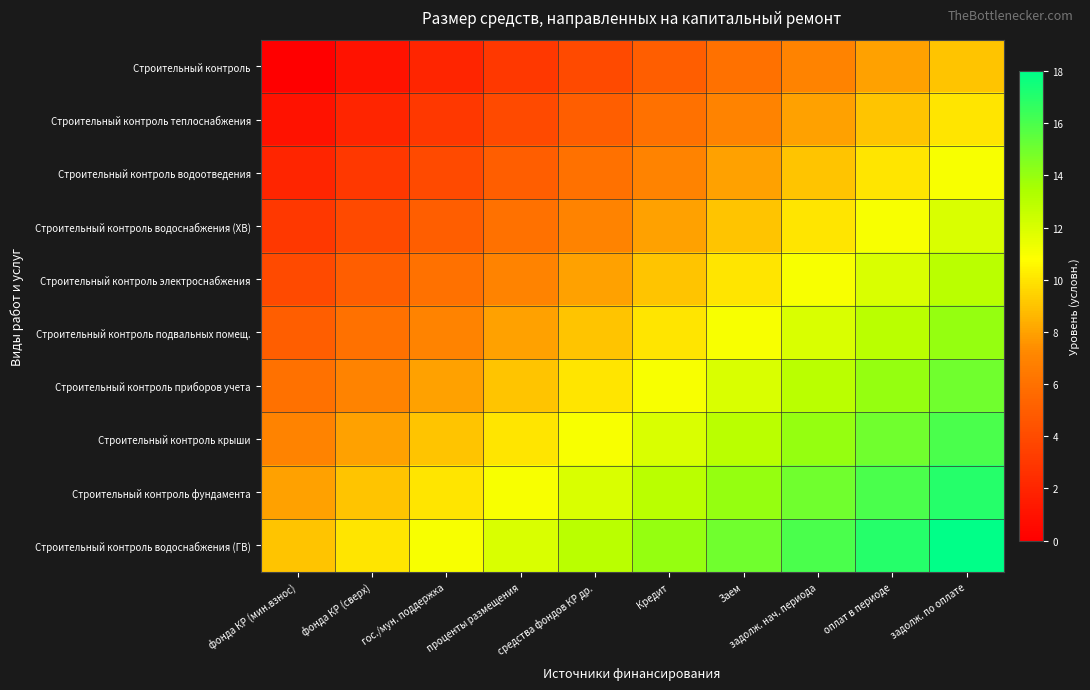

Reading right to left, extract all data points from this chart.

Строительный контроль: задолж. по оплате=9	оплат в периоде=8	задолж. нач. периода=7	Заем=6	Кредит=5	средства фондов КР др.=4	проценты размещения=3	гос./мун. поддержка=2	фонда КР (сверх)=1	фонда КР (мин.взнос)=0
Строительный контроль теплоснабжения: задолж. по оплате=10	оплат в периоде=9	задолж. нач. периода=8	Заем=7	Кредит=6	средства фондов КР др.=5	проценты размещения=4	гос./мун. поддержка=3	фонда КР (сверх)=2	фонда КР (мин.взнос)=1
Строительный контроль водоотведения: задолж. по оплате=11	оплат в периоде=10	задолж. нач. периода=9	Заем=8	Кредит=7	средства фондов КР др.=6	проценты размещения=5	гос./мун. поддержка=4	фонда КР (сверх)=3	фонда КР (мин.взнос)=2
Строительный контроль водоснабжения (ХВ): задолж. по оплате=12	оплат в периоде=11	задолж. нач. периода=10	Заем=9	Кредит=8	средства фондов КР др.=7	проценты размещения=6	гос./мун. поддержка=5	фонда КР (сверх)=4	фонда КР (мин.взнос)=3
Строительный контроль электроснабжения: задолж. по оплате=13	оплат в периоде=12	задолж. нач. периода=11	Заем=10	Кредит=9	средства фондов КР др.=8	проценты размещения=7	гос./мун. поддержка=6	фонда КР (сверх)=5	фонда КР (мин.взнос)=4
Строительный контроль подвальных помещ.: задолж. по оплате=14	оплат в периоде=13	задолж. нач. периода=12	Заем=11	Кредит=10	средства фондов КР др.=9	проценты размещения=8	гос./мун. поддержка=7	фонда КР (сверх)=6	фонда КР (мин.взнос)=5
Строительный контроль приборов учета: задолж. по оплате=15	оплат в периоде=14	задолж. нач. периода=13	Заем=12	Кредит=11	средства фондов КР др.=10	проценты размещения=9	гос./мун. поддержка=8	фонда КР (сверх)=7	фонда КР (мин.взнос)=6
Строительный контроль крыши: задолж. по оплате=16	оплат в периоде=15	задолж. нач. периода=14	Заем=13	Кредит=12	средства фондов КР др.=11	проценты размещения=10	гос./мун. поддержка=9	фонда КР (сверх)=8	фонда КР (мин.взнос)=7
Строительный контроль фундамента: задолж. по оплате=17	оплат в периоде=16	задолж. нач. периода=15	Заем=14	Кредит=13	средства фондов КР др.=12	проценты размещения=11	гос./мун. поддержка=10	фонда КР (сверх)=9	фонда КР (мин.взнос)=8
Строительный контроль водоснабжения (ГВ): задолж. по оплате=18	оплат в периоде=17	задолж. нач. периода=16	Заем=15	Кредит=14	средства фондов КР др.=13	проценты размещения=12	гос./мун. поддержка=11	фонда КР (сверх)=10	фонда КР (мин.взнос)=9